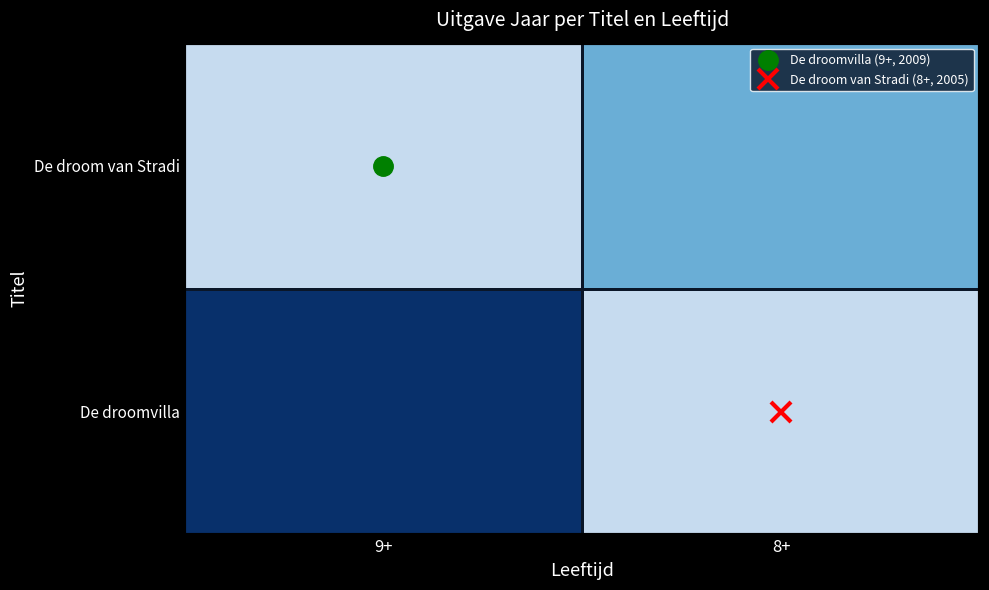

At which category does the chart reach its peak across all series?

9+